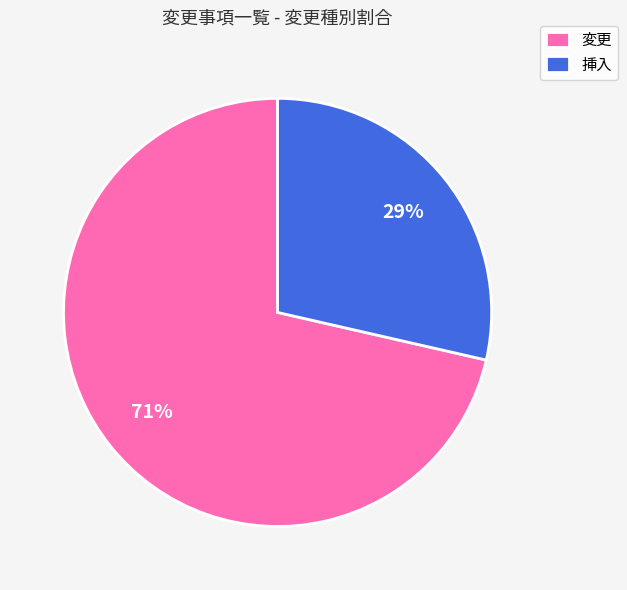

Which slice is the smallest?

挿入